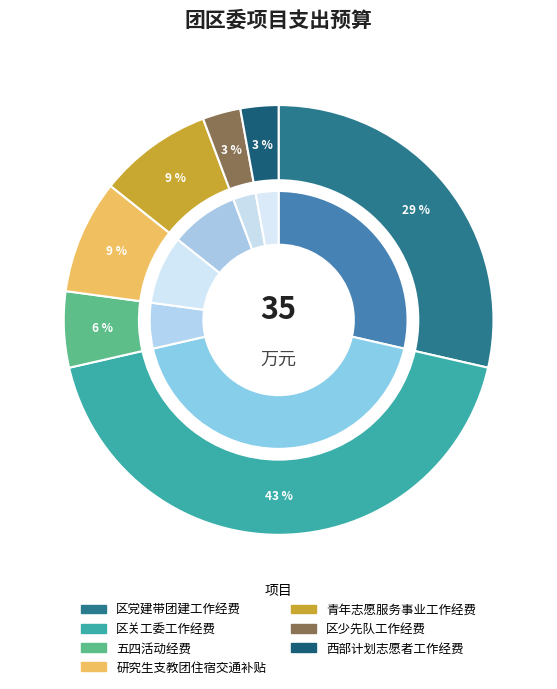

Is it true that 研究生支教团住宿交通补贴 is 1% of the pie?

False